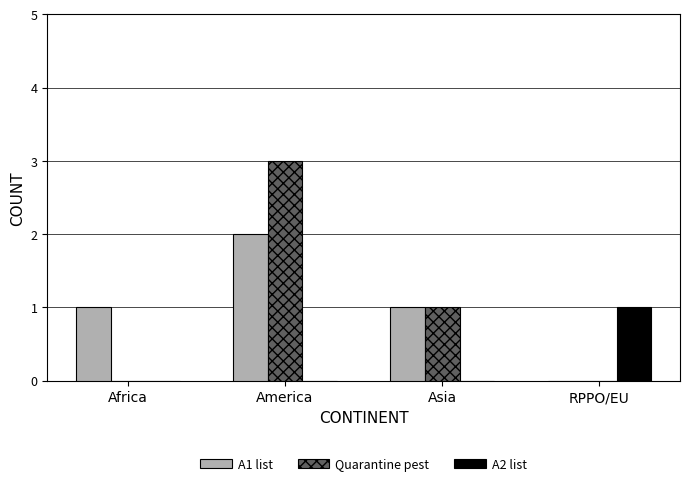

What is the sum of the Quarantine pest values at Asia and RPPO/EU?

1